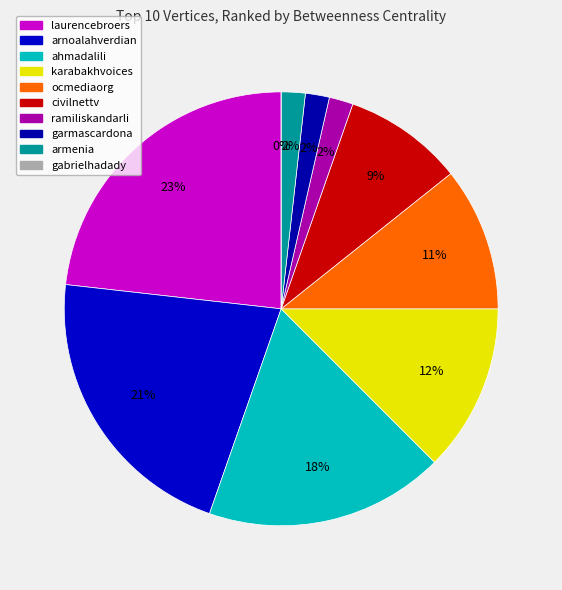

How many slices are in this pie chart?

10